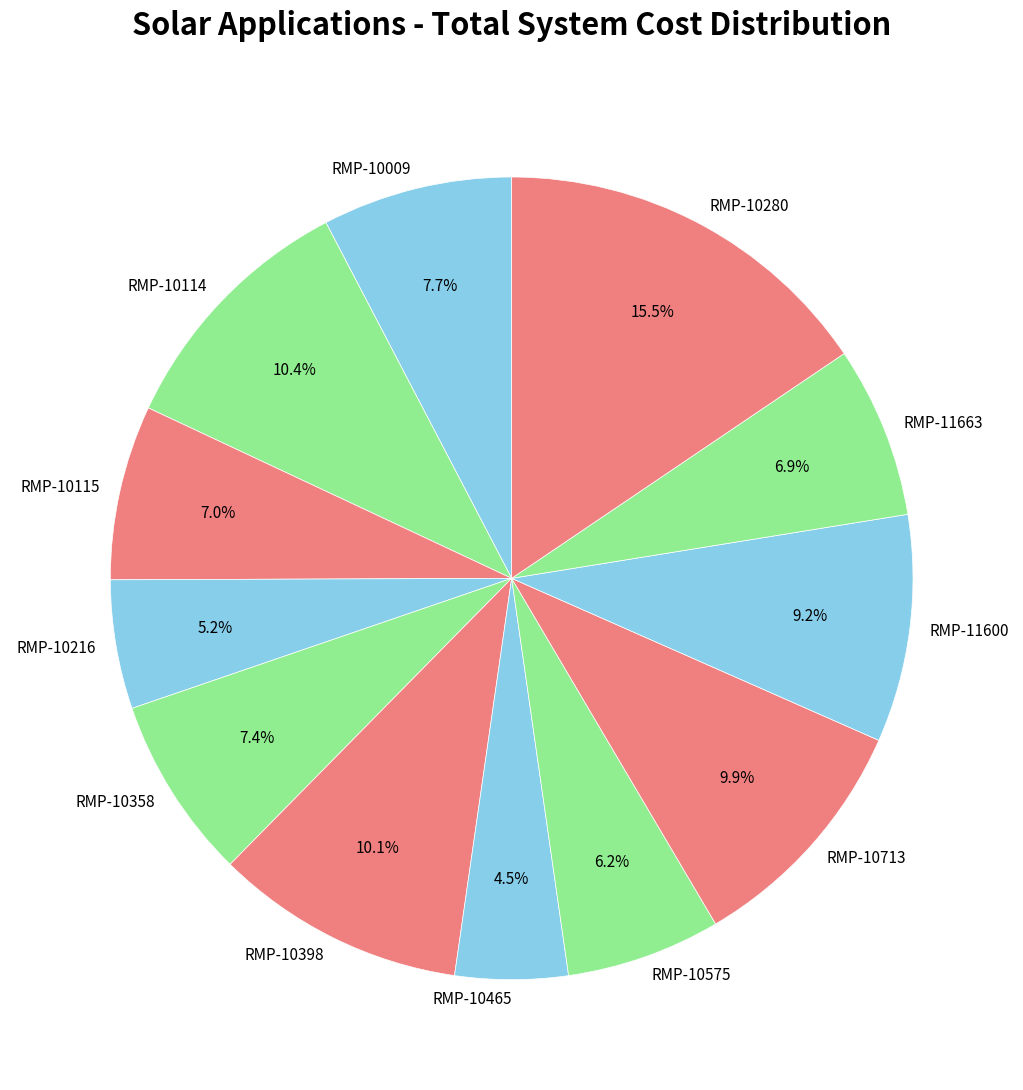

Count the number of slices in the pie.

12